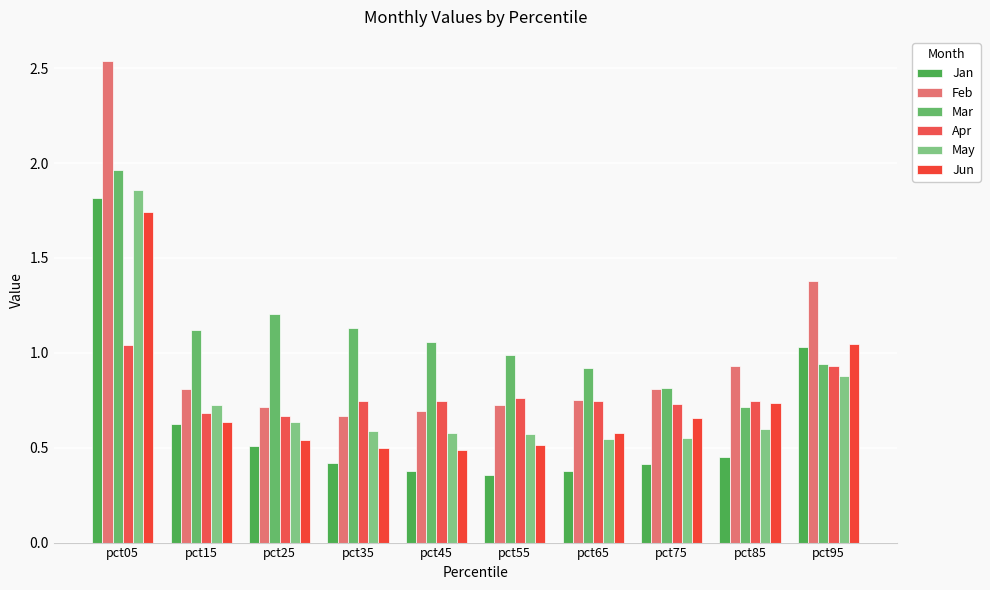

What is the value of the Apr bar at the 4th from the left?

0.7